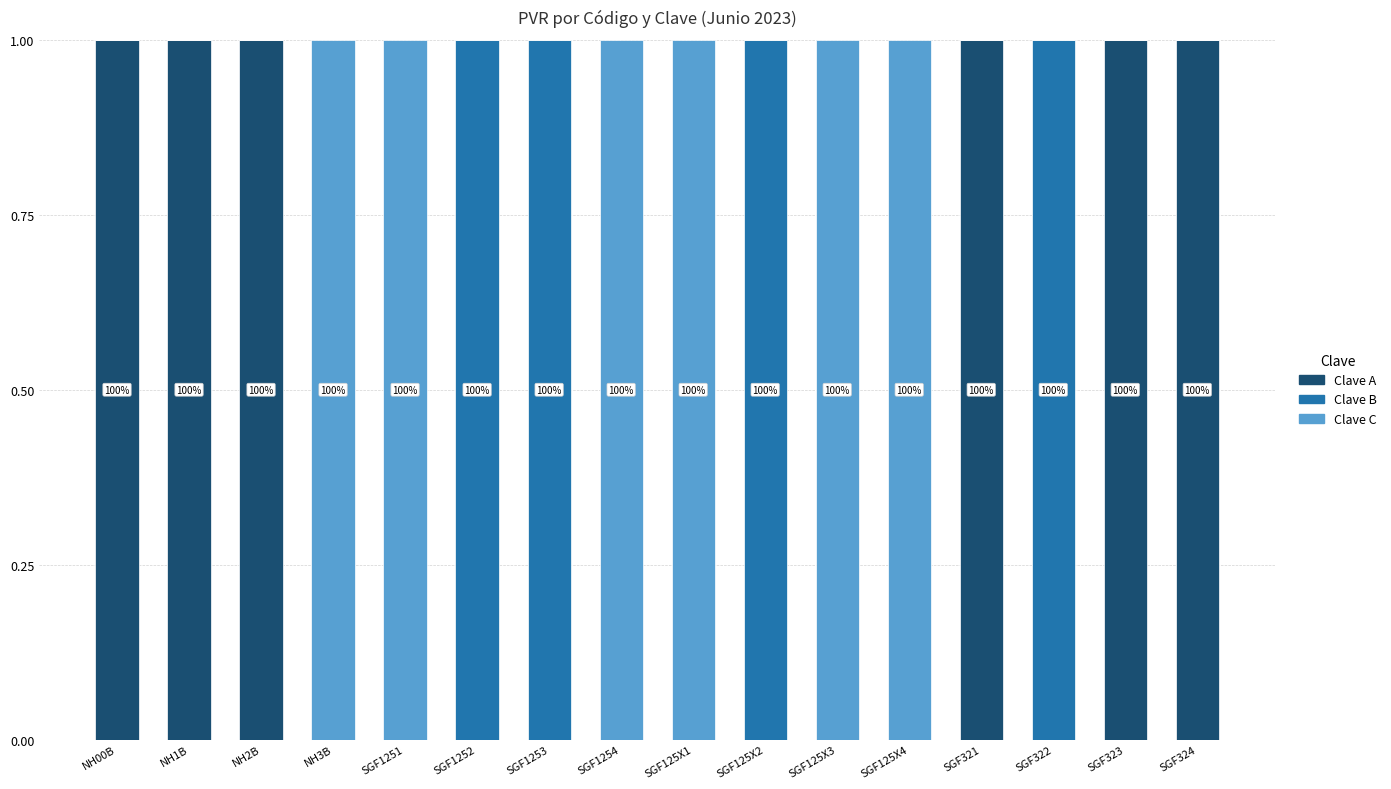

The Clave A series shows 1 at NH00B. True or false?

True